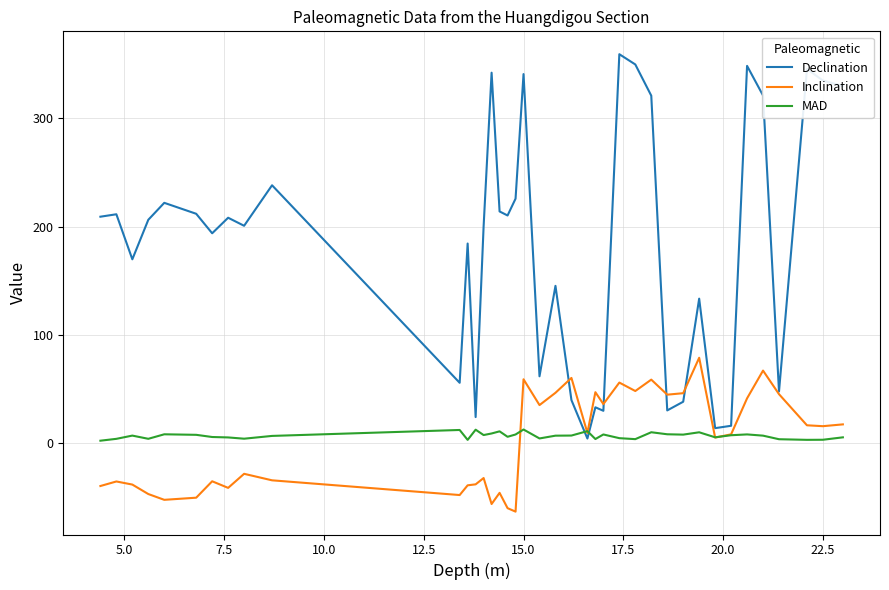

Rank the series by their maximum value, from lowest to highest.

MAD, Inclination, Declination